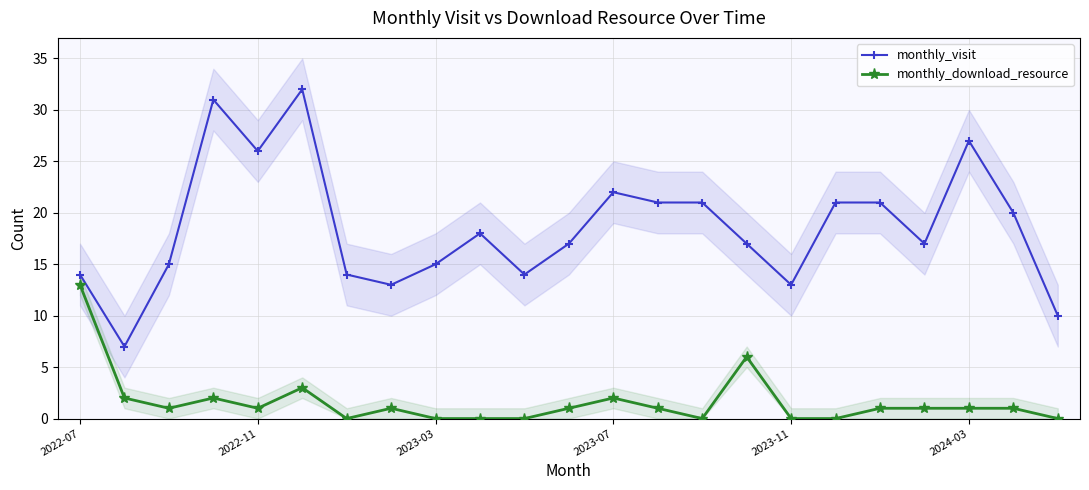

True or false: monthly_download_resource has more than 1 interior local peaks.

True